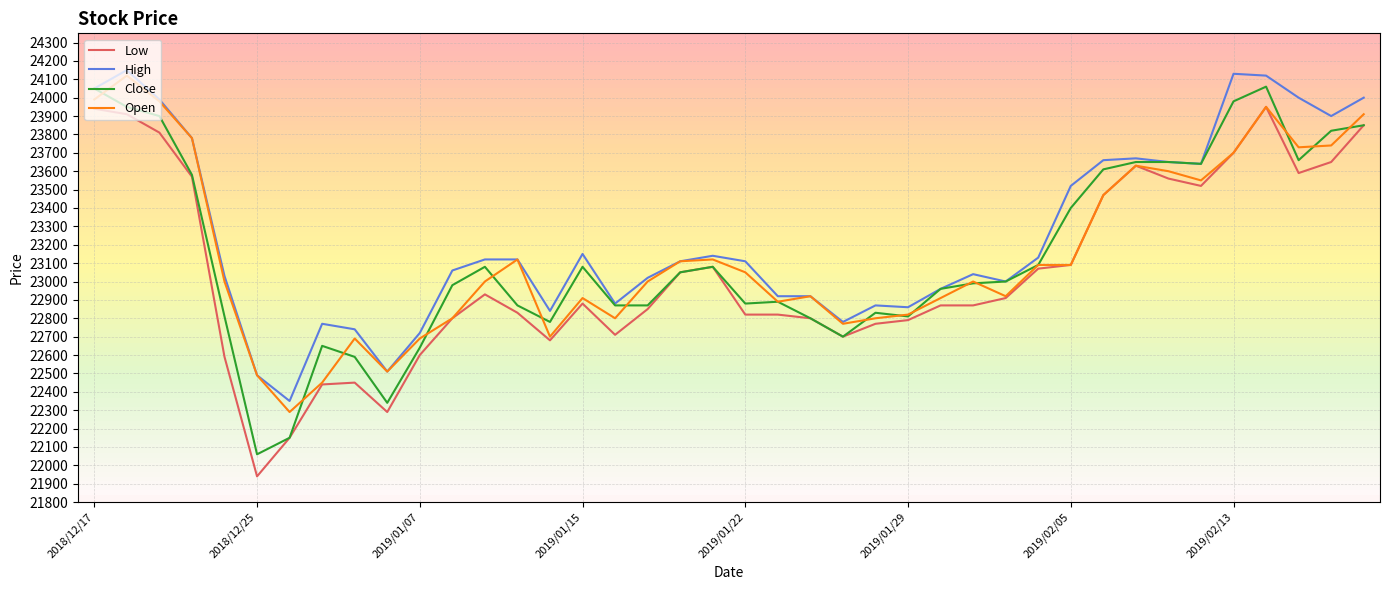

What is the maximum value shown in the chart?

24150